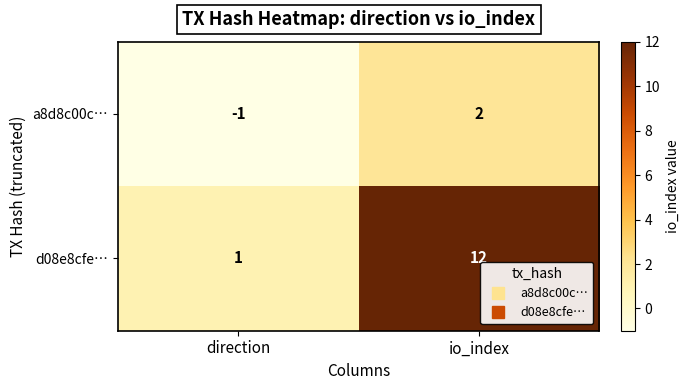

Reading right to left, transcribe all the data shown in this chart.

a8d8c00c…: 2	-1
d08e8cfe…: 12	1